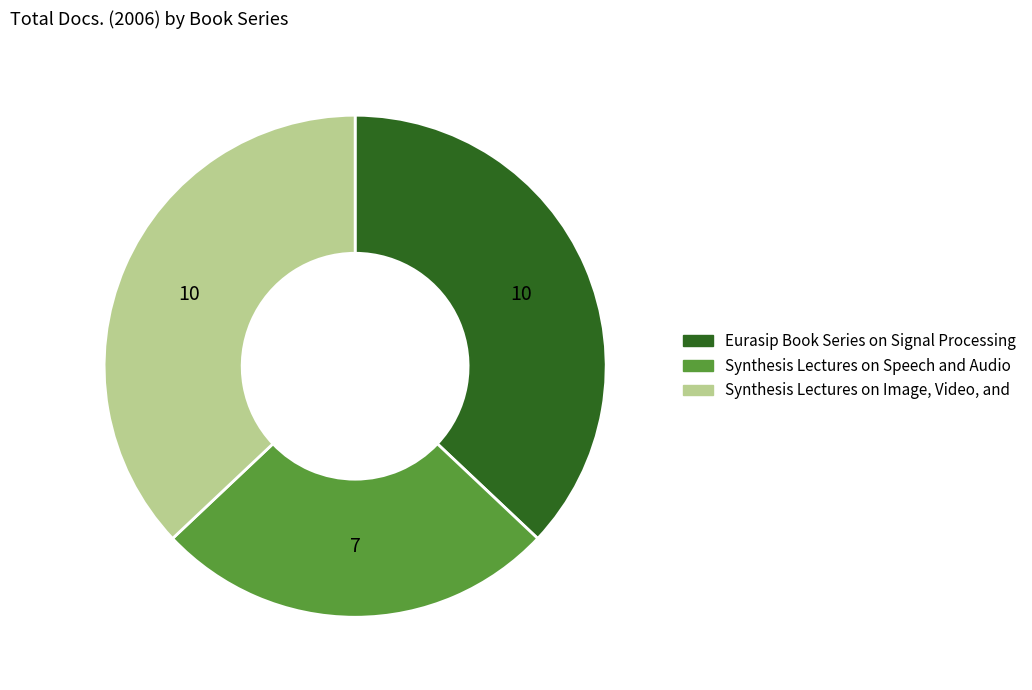

Between Synthesis Lectures on Speech and Audio and Synthesis Lectures on Image, Video, and, which is larger?

Synthesis Lectures on Image, Video, and